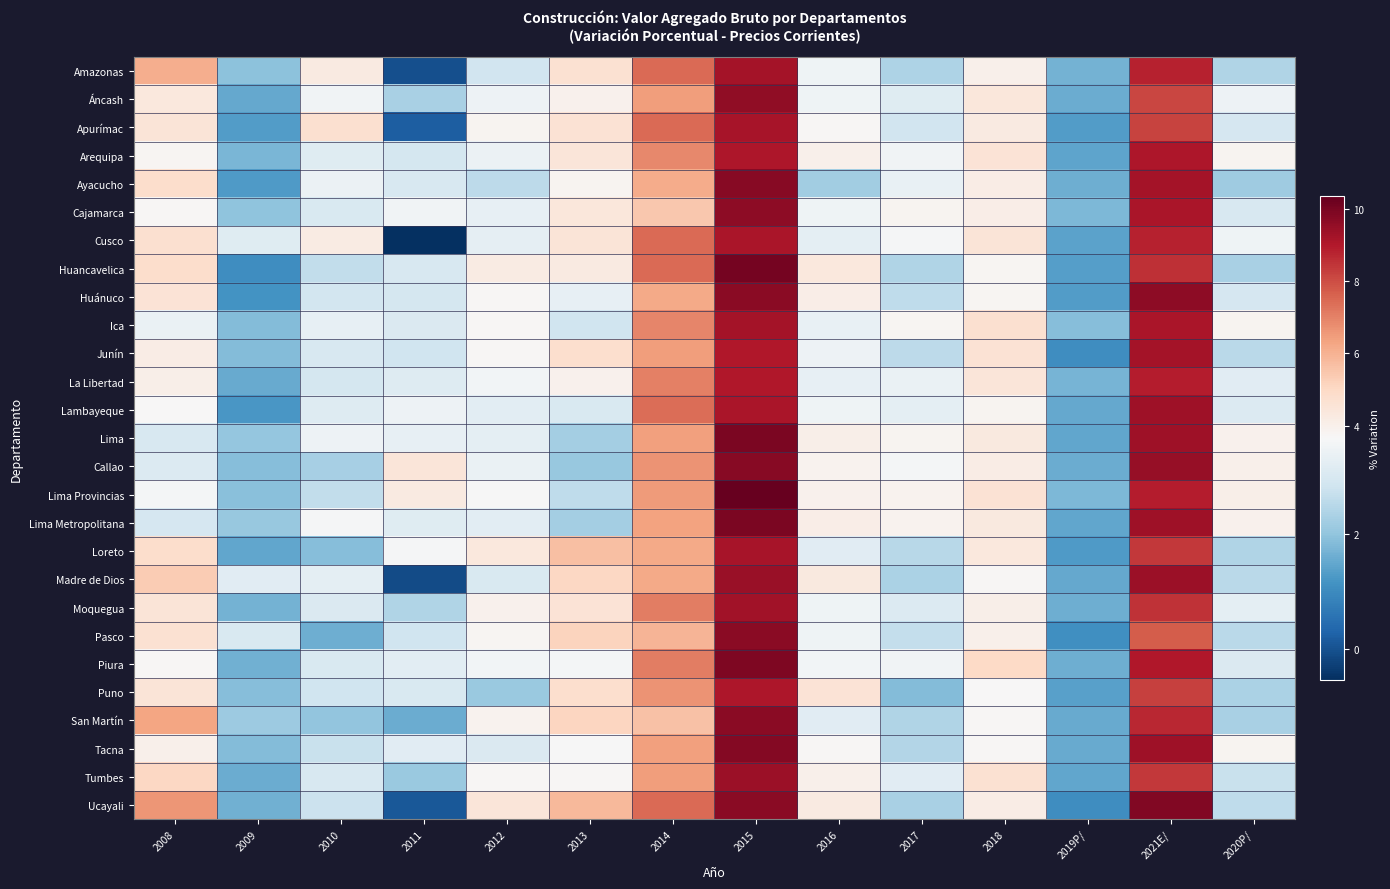

At which category is the sum across all series the highest?

2015